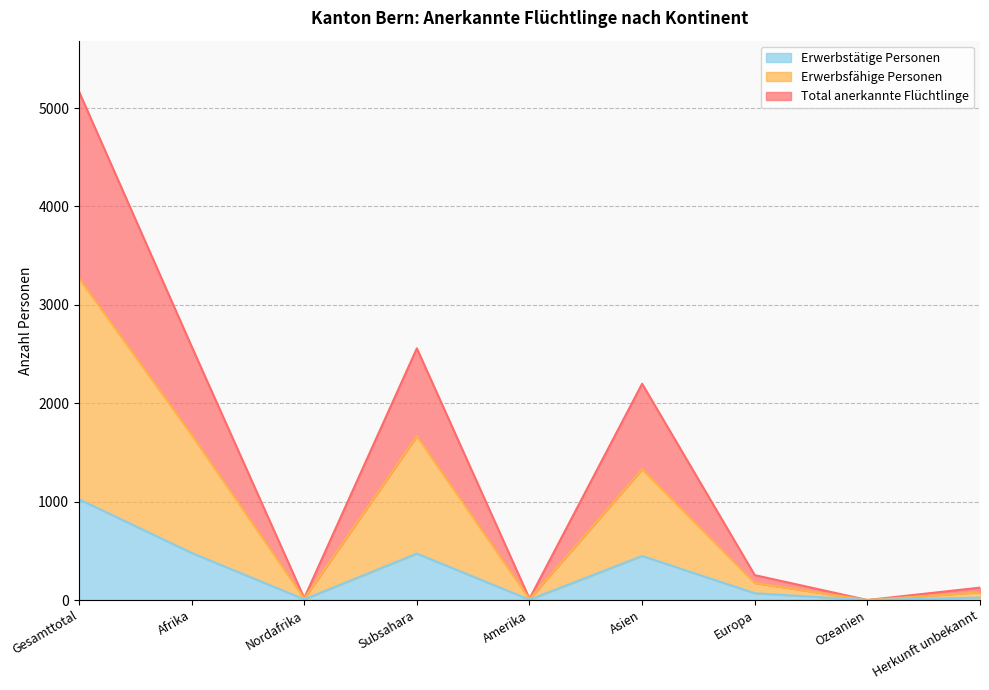

What is the difference between the Erwerbsfähige Personen values at Nordafrika and Herkunft unbekannt?

65